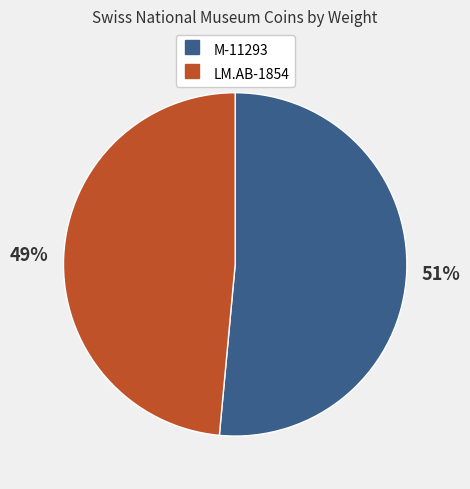

How many segments does this pie chart have?

2